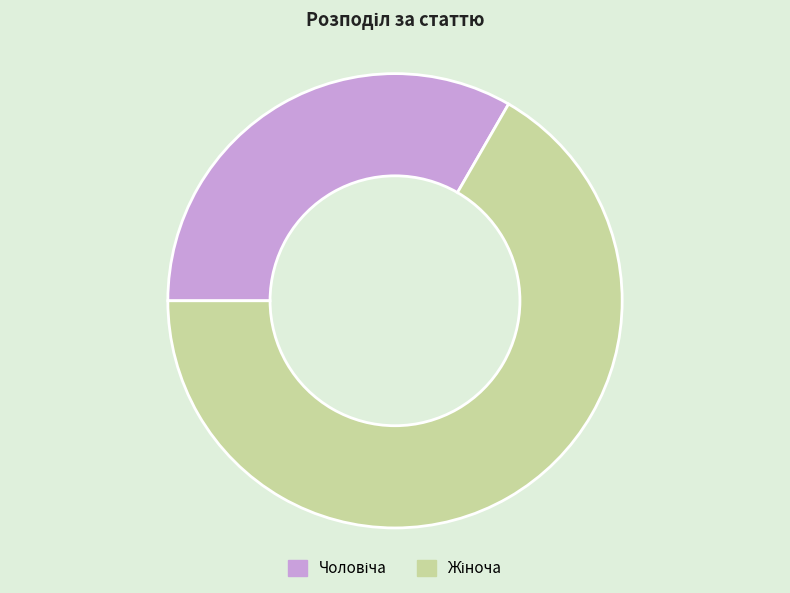

Is there any slice that represents more than half of the pie?

Yes